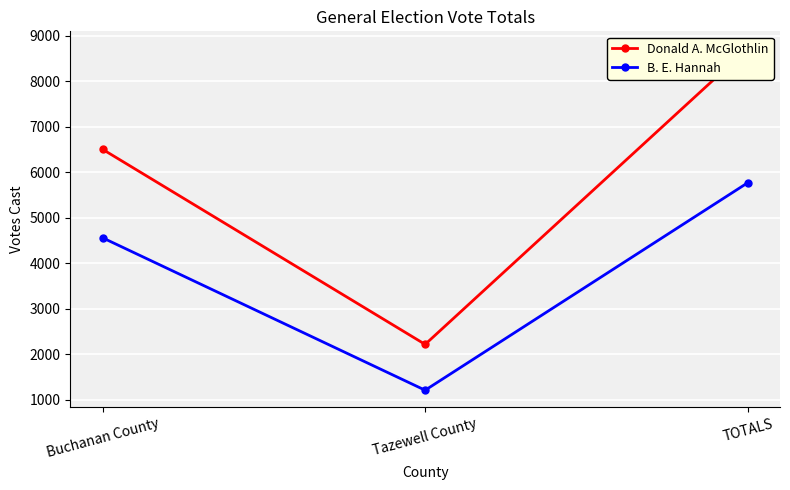

What is the total value across all series at TOTALS?

14485